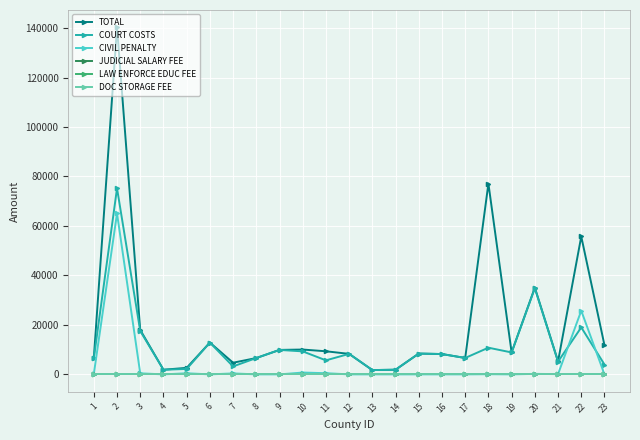

How many lines are shown in the chart?

6